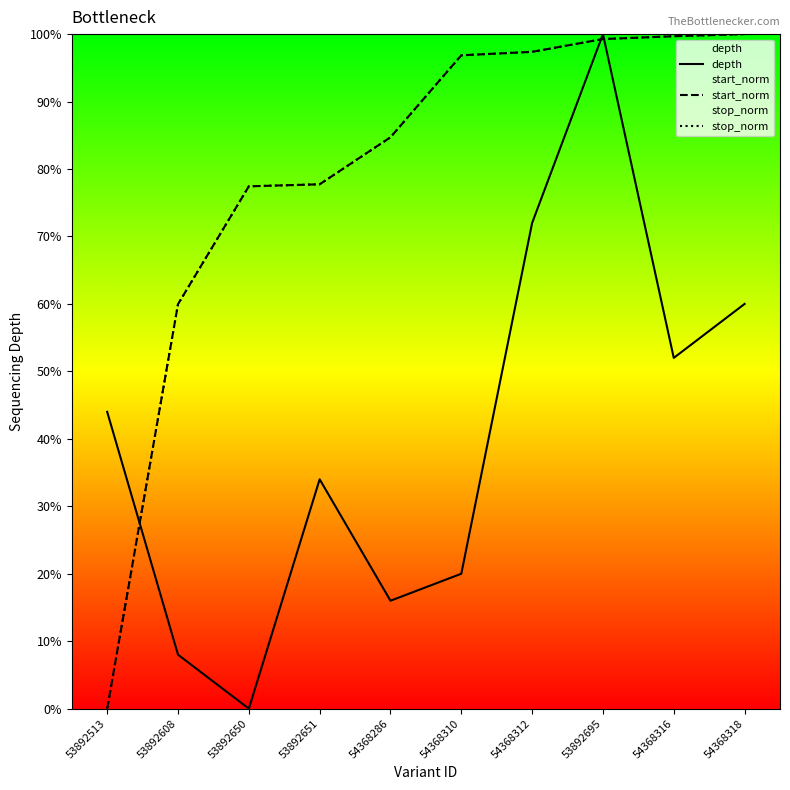

At which category does the chart reach its minimum across all series?

53892650